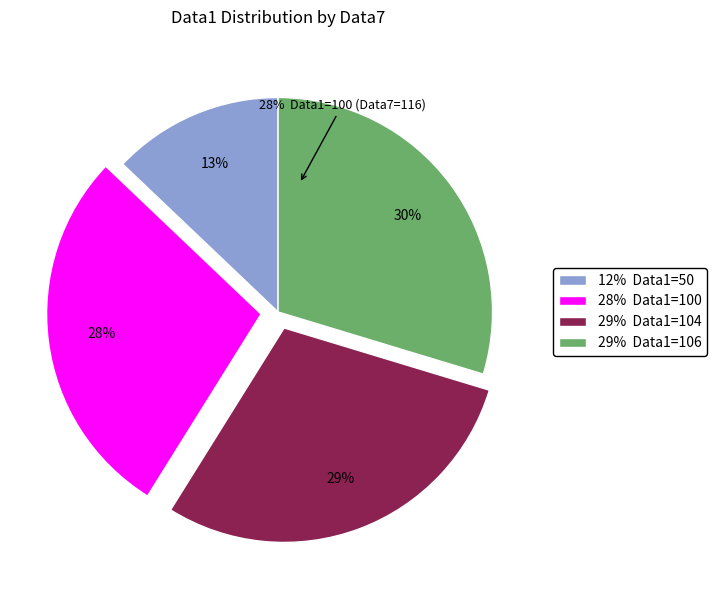

To the nearest percent, what is the difference between the 100 and 50 slice percentages?

15%